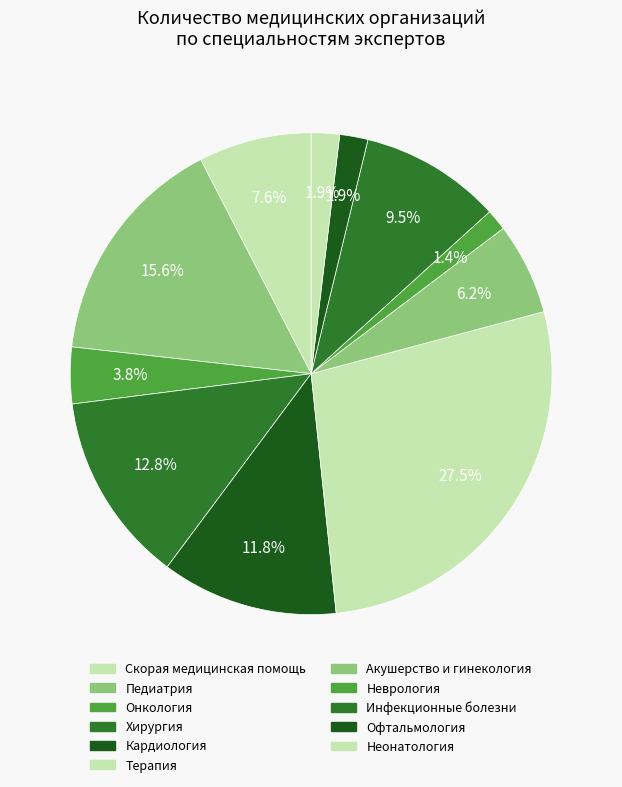

Approximately how many times larger is the value at Инфекционные болезни compared to Хирургия?

0.7